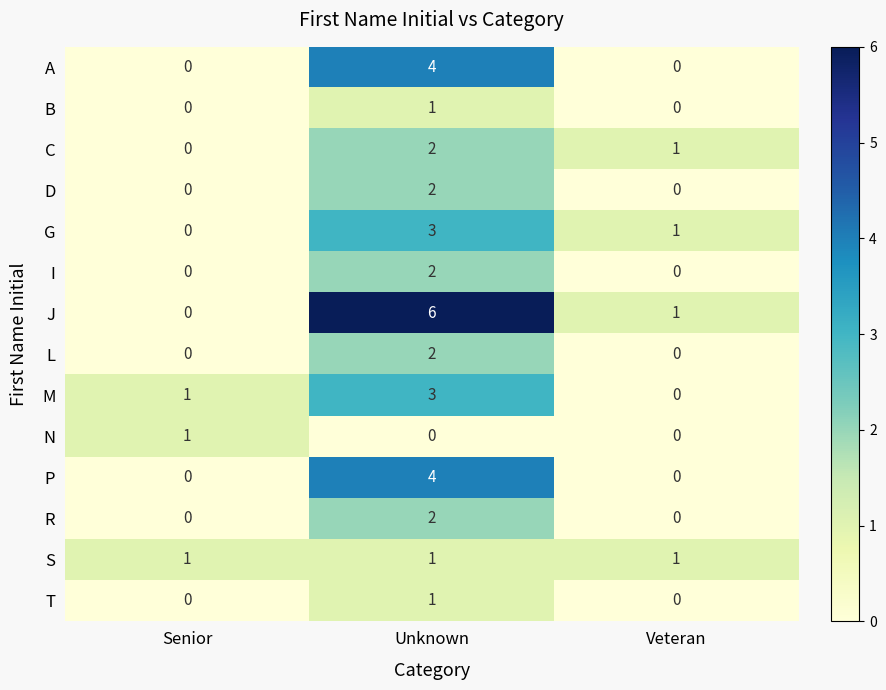

The value of I at Unknown is 3. True or false?

False